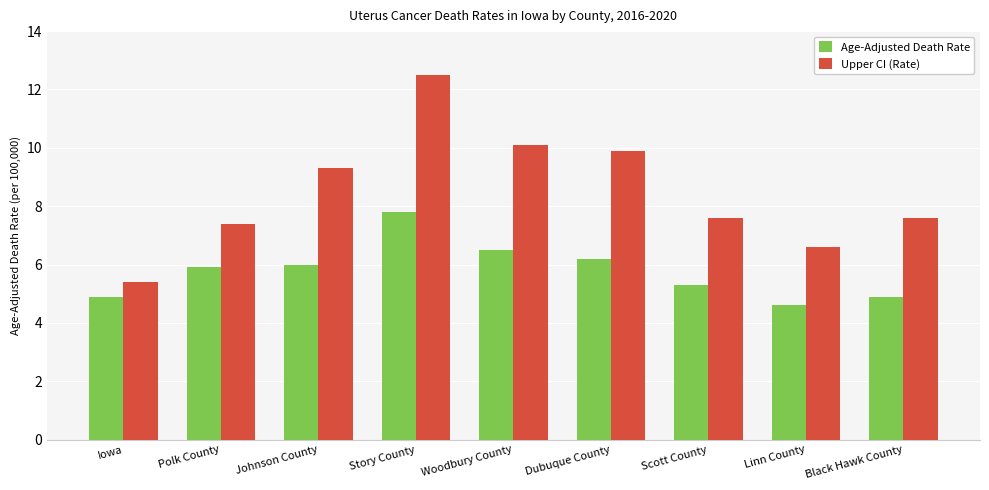

At which label does Upper CI (Rate) first exceed 7?

Polk County